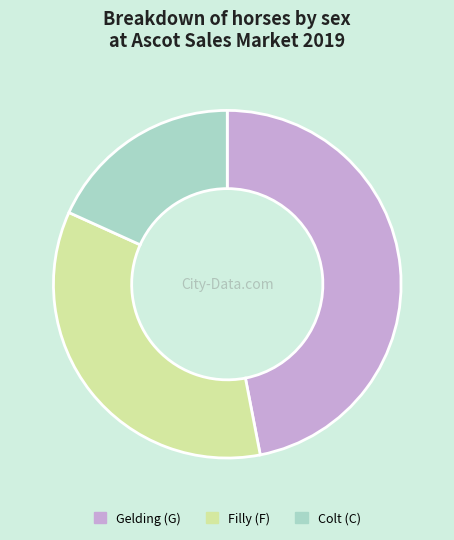

Does any single category account for the majority?

No